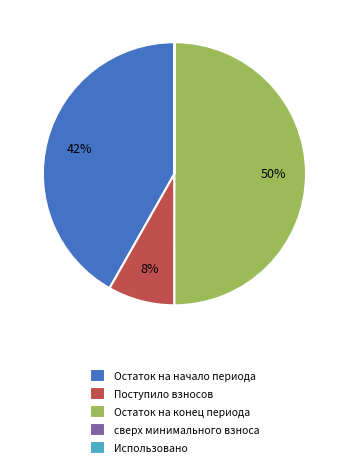

To the nearest percent, what is the average slice percentage?

20%